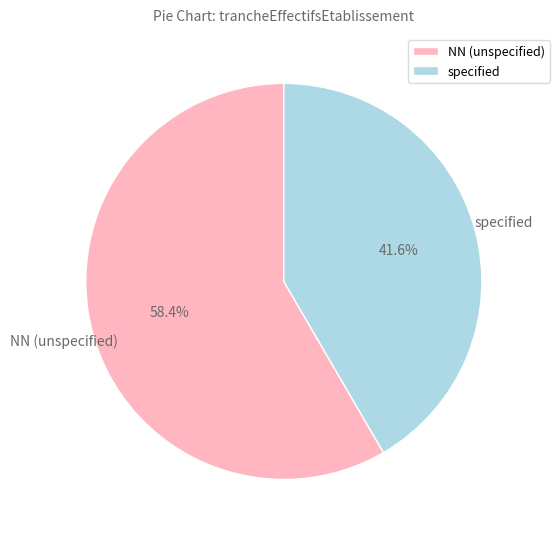

Rank the categories by value from lowest to highest.

specified, NN (unspecified)